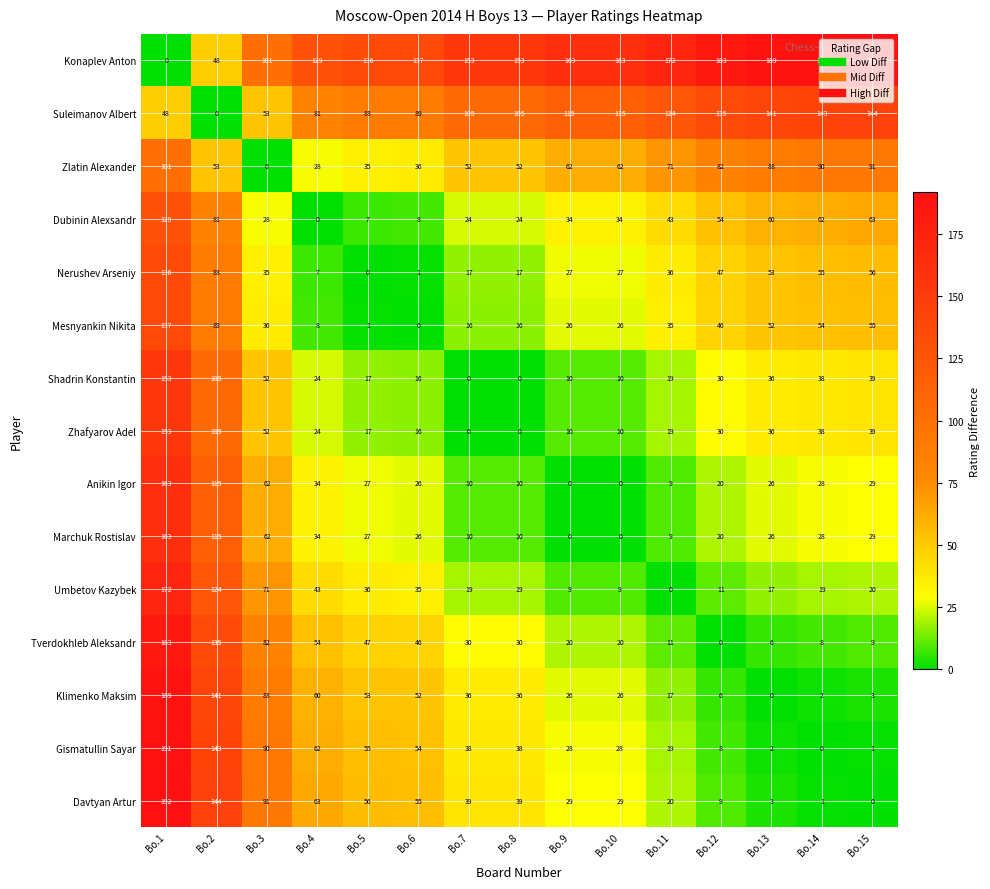

The Zlatin Alexander series shows 90 at Bo.14. True or false?

True